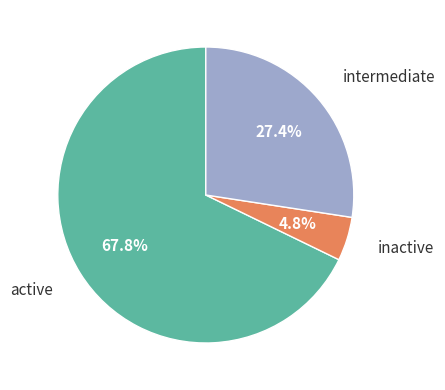

Which slice is the smallest?

inactive